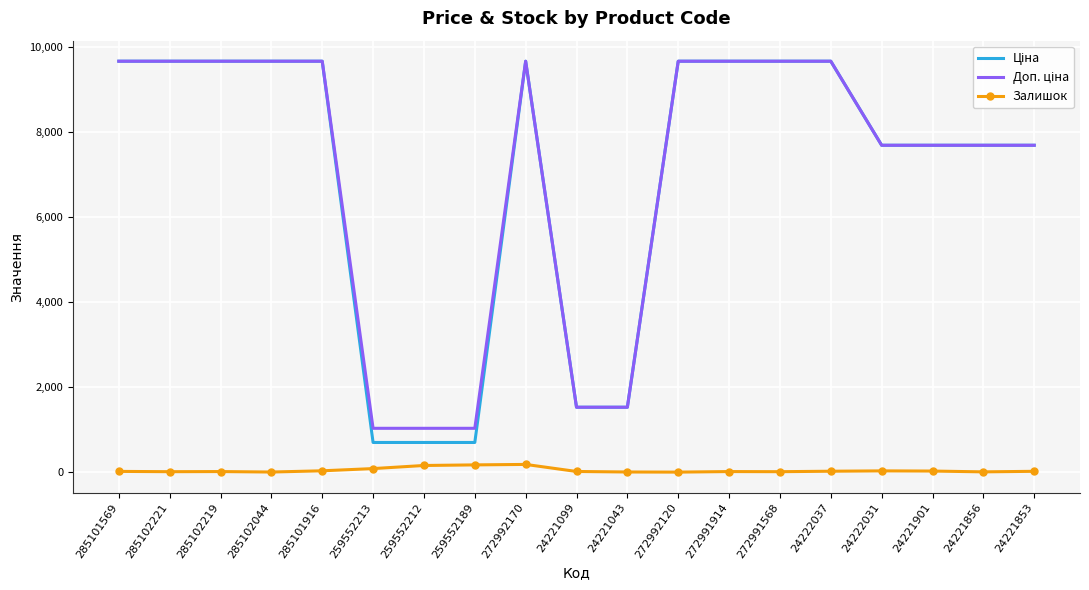

Is it true that Залишок equals 18.0 at 285101569?

True